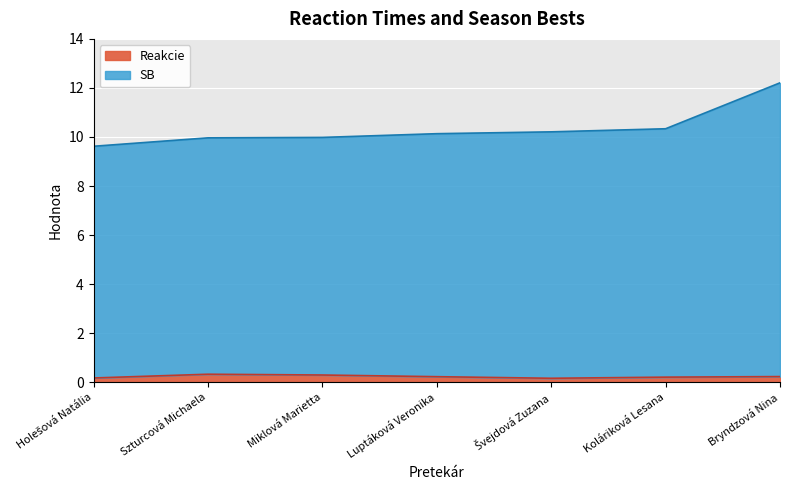

Where is SB nearest to the value 10?

Miklová Marietta